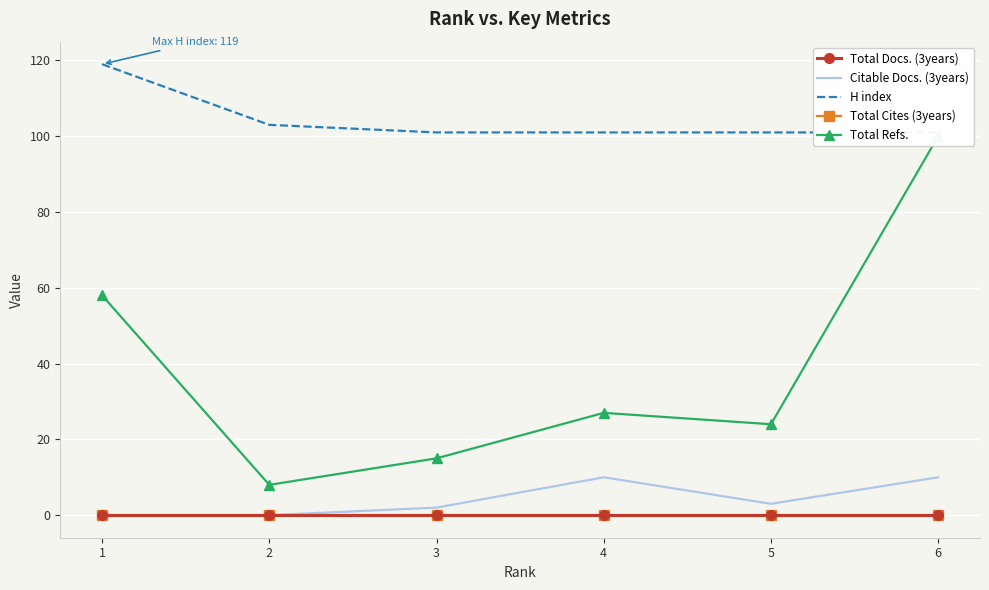

Where is Total Cites (3years) nearest to the value 0?

1